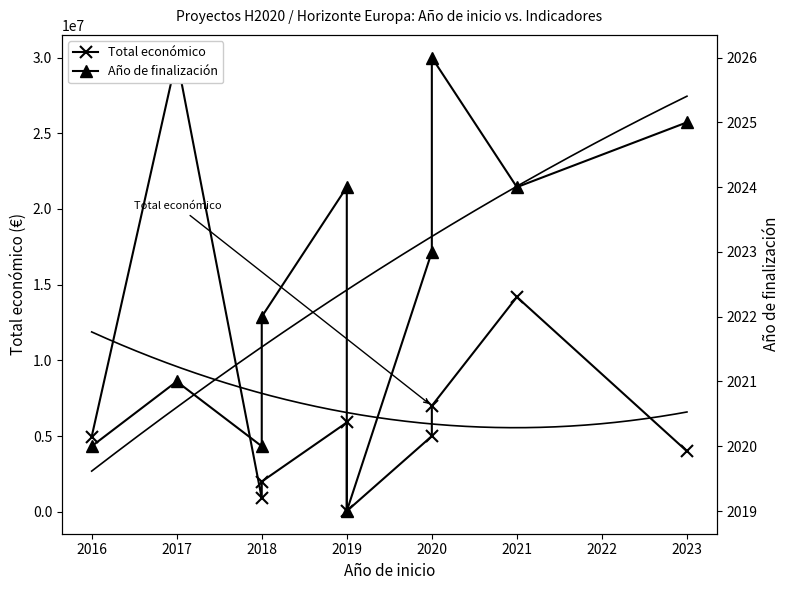

Between 2016 and 2019, which series saw the biggest shift?

Total económico